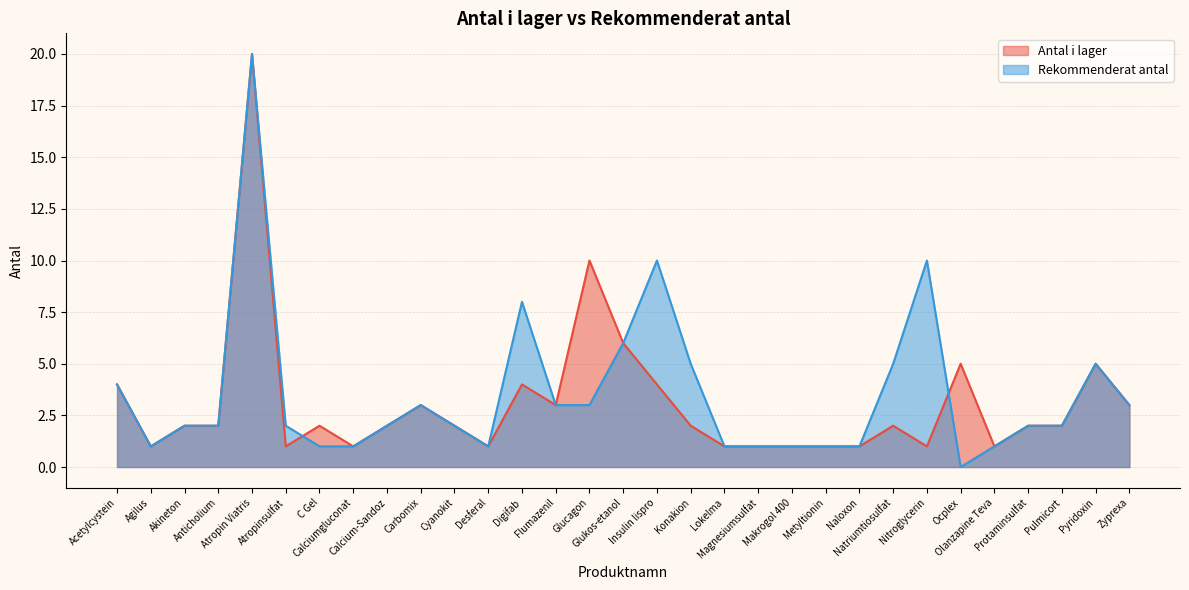

What is the maximum value shown in the chart?

20